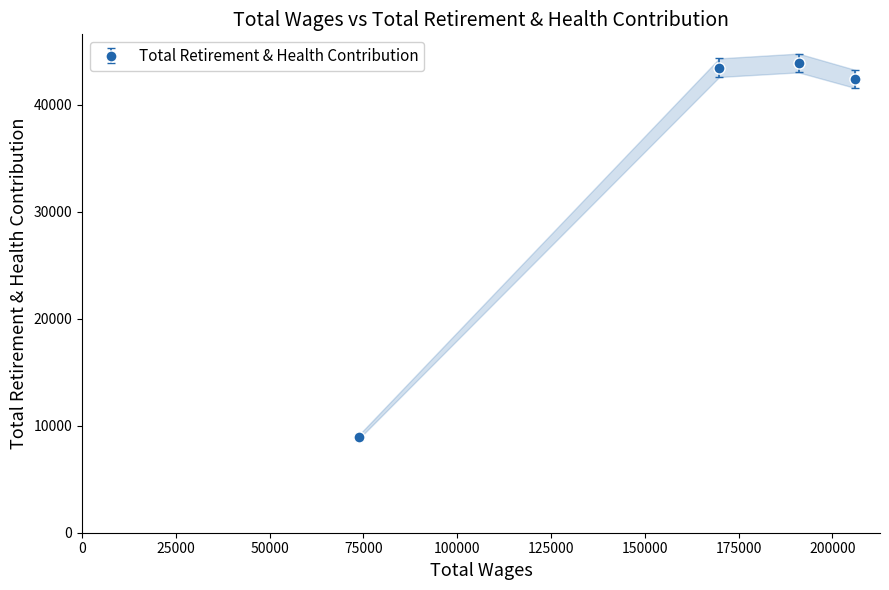

Which label corresponds to the smallest value in the chart?

73864.0